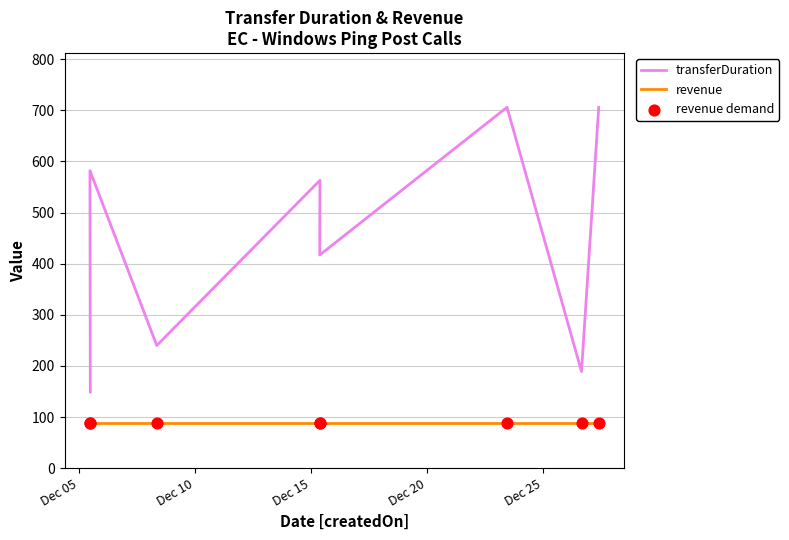

What are all the series names shown in the legend?

transferDuration, revenue, revenue demand